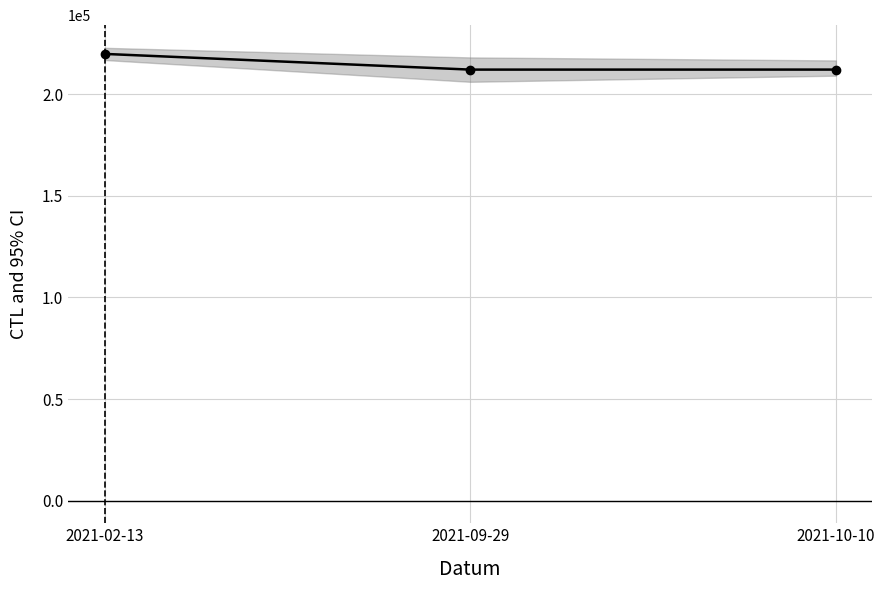

What is the smallest value displayed?

212168